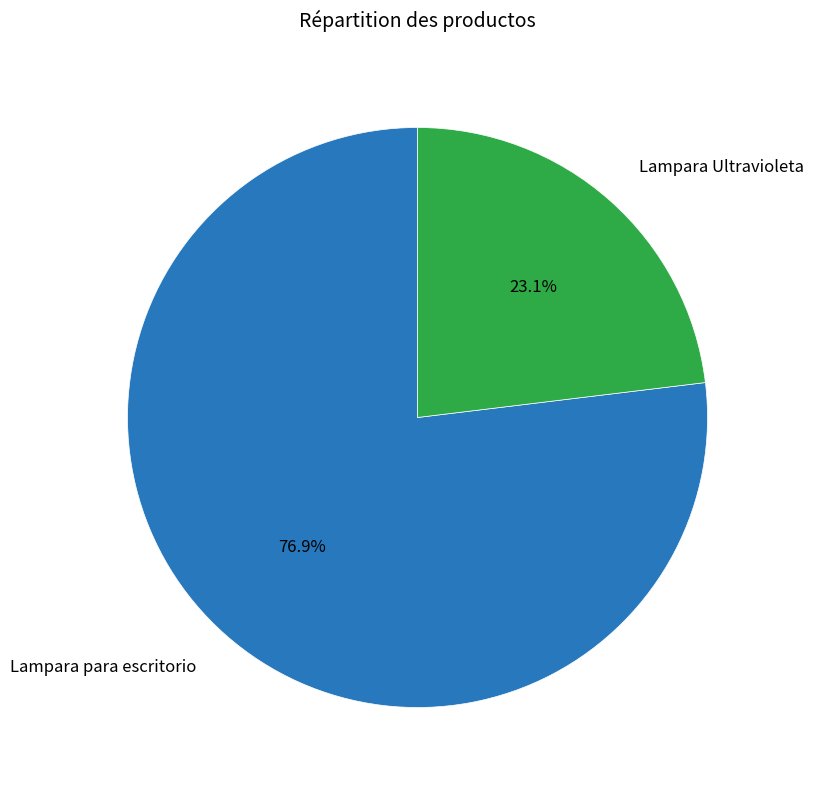

To the nearest percent, what percentage of the pie is Lampara para escritorio?

77%